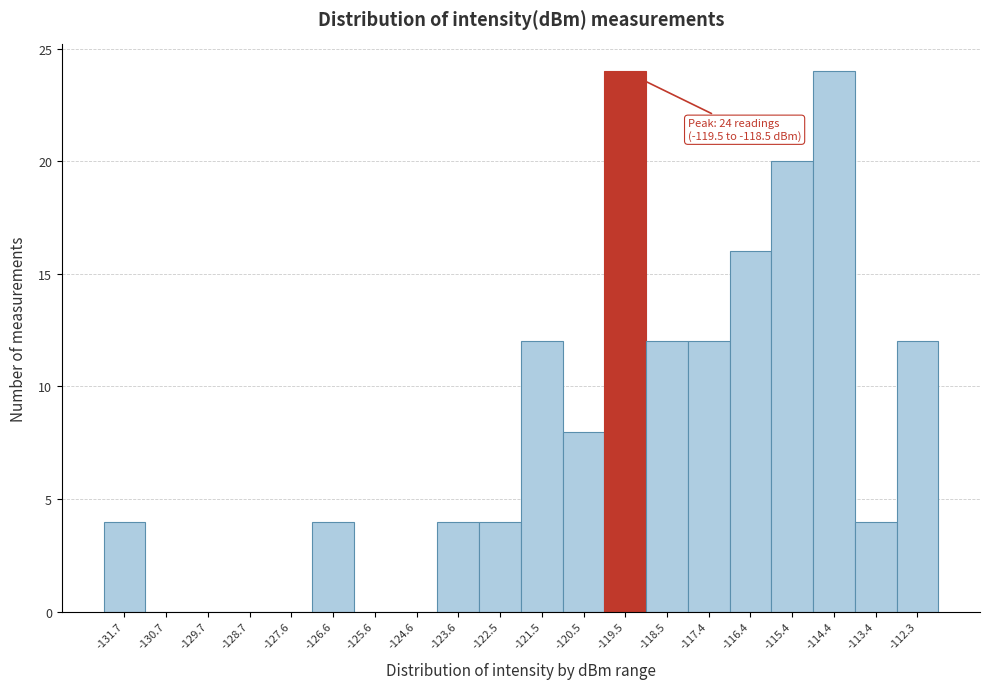

Reading right to left, transcribe all the data shown in this chart.

-112.3=12	-113.4=4	-114.4=24	-115.4=20	-116.4=16	-117.4=12	-118.5=12	-119.5=24	-120.5=8	-121.5=12	-122.5=4	-123.6=4	-124.6=0	-125.6=0	-126.6=4	-127.6=0	-128.7=0	-129.7=0	-130.7=0	-131.7=4